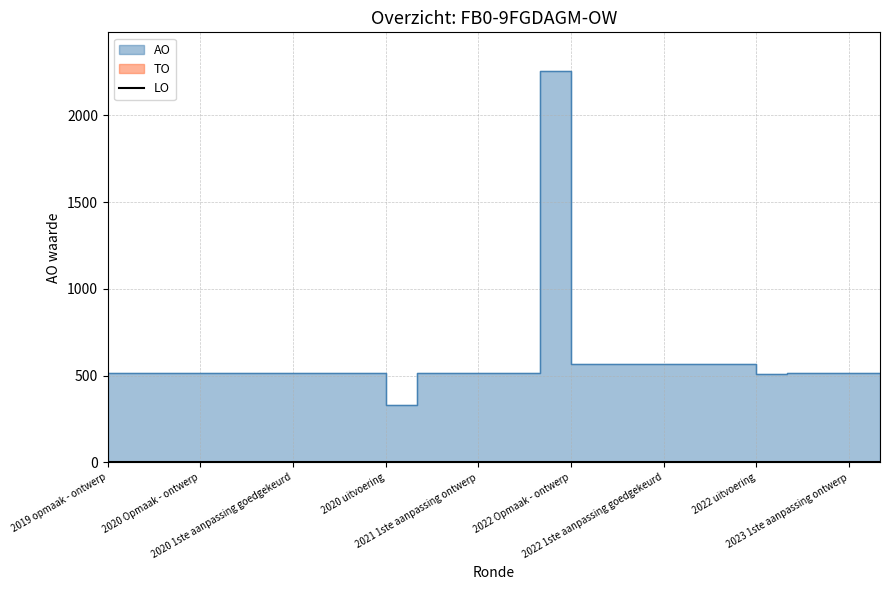

What is the greatest value displayed?

2254